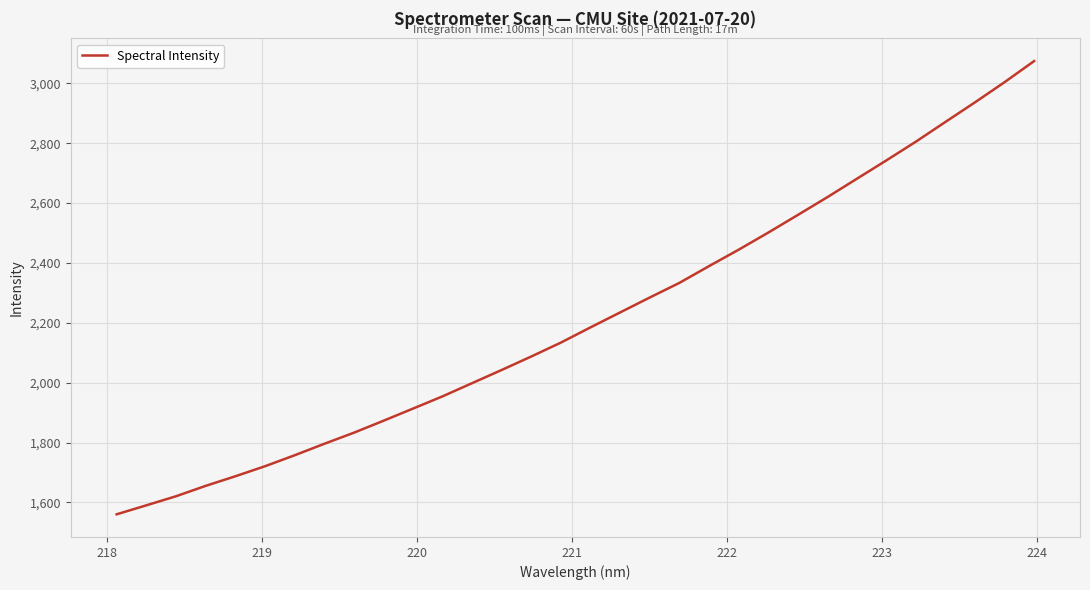

How many distinct data groups are displayed?

1